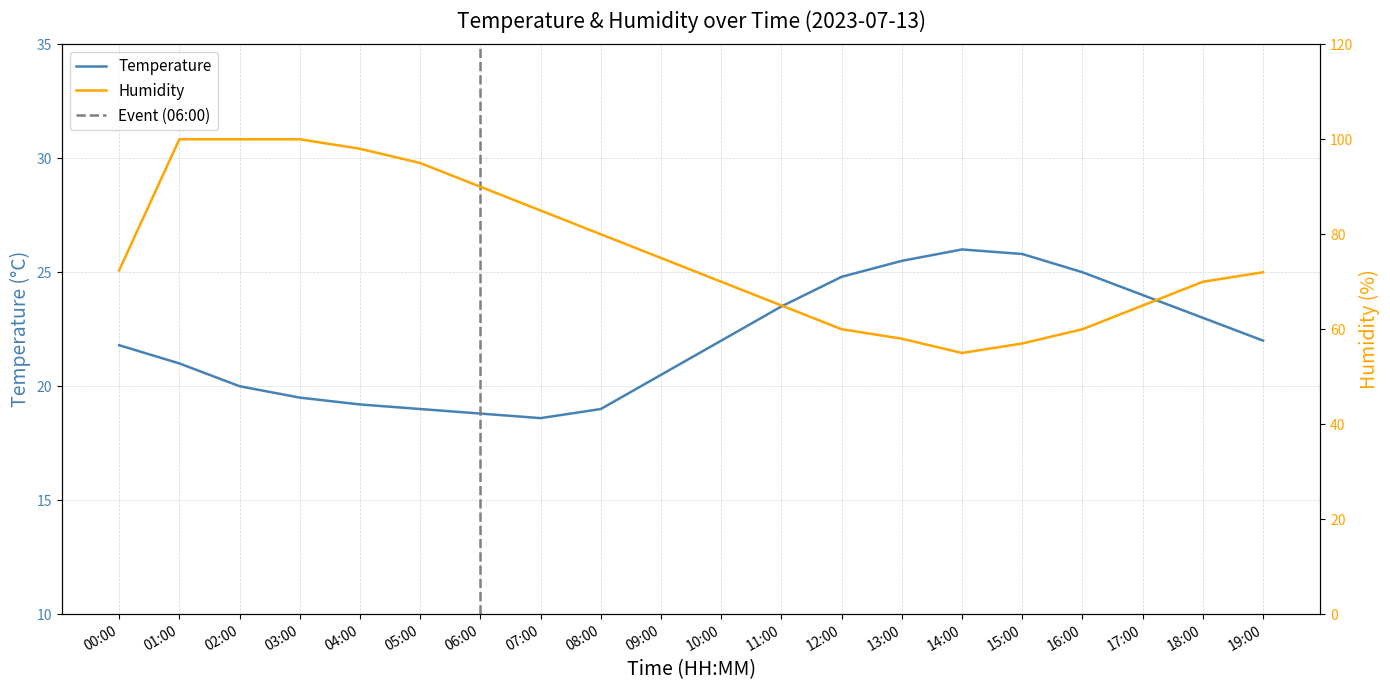

Rank the series by their maximum value, from lowest to highest.

temperature, humidity